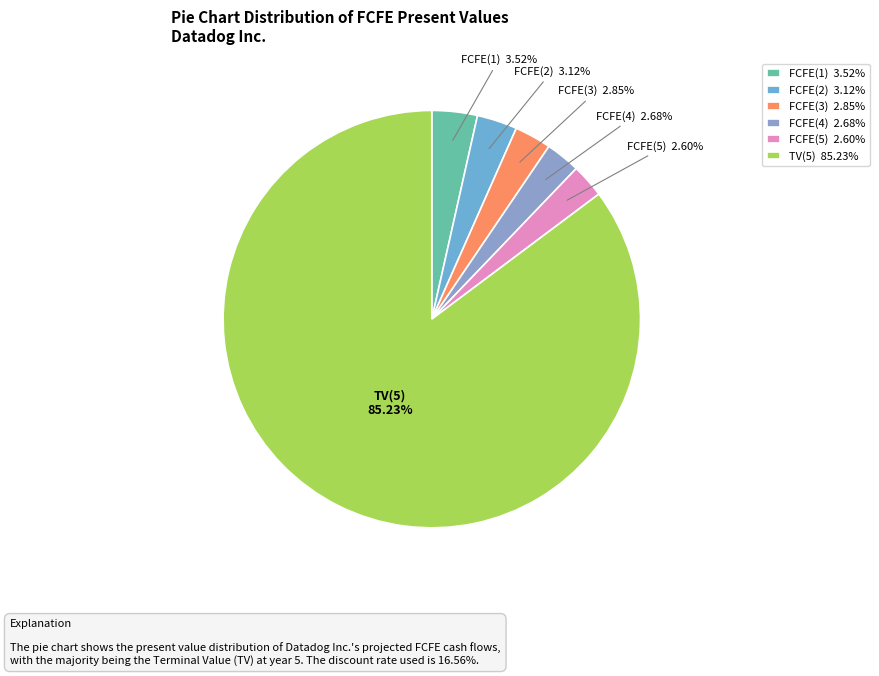

To the nearest percent, what percentage of the pie is FCFE(5)?

3%